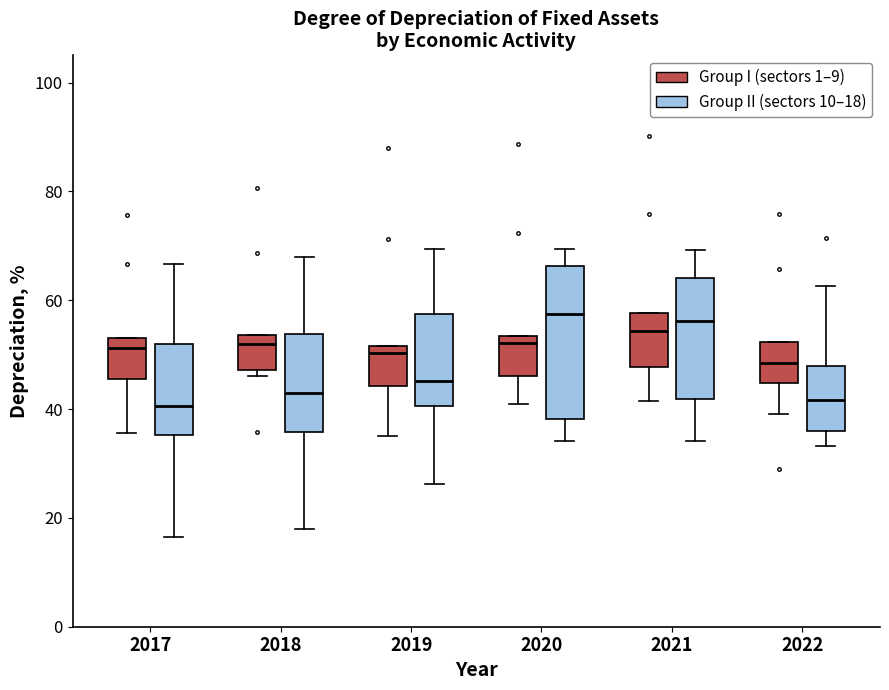

Reading left to right, read every box against the y-axis: the position of its median line, the range the box covers, and the ends of its whiskers. The values are not printed on the chart, so give them approximately, as read against the axis.

2017 (Group I (sectors 1–9)): median 52, box 46 to 54, whiskers 36 to 54
2017 (Group II (sectors 10–18)): median 40, box 36 to 52, whiskers 16 to 66
2018 (Group I (sectors 1–9)): median 52, box 48 to 54, whiskers 46 to 54
2018 (Group II (sectors 10–18)): median 44, box 36 to 54, whiskers 18 to 68
2019 (Group I (sectors 1–9)): median 50, box 44 to 52, whiskers 36 to 52
2019 (Group II (sectors 10–18)): median 46, box 40 to 58, whiskers 26 to 70
2020 (Group I (sectors 1–9)): median 52, box 46 to 54, whiskers 40 to 54
2020 (Group II (sectors 10–18)): median 58, box 38 to 66, whiskers 34 to 70
2021 (Group I (sectors 1–9)): median 54, box 48 to 58, whiskers 42 to 58
2021 (Group II (sectors 10–18)): median 56, box 42 to 64, whiskers 34 to 70
2022 (Group I (sectors 1–9)): median 48, box 44 to 52, whiskers 40 to 52
2022 (Group II (sectors 10–18)): median 42, box 36 to 48, whiskers 34 to 62